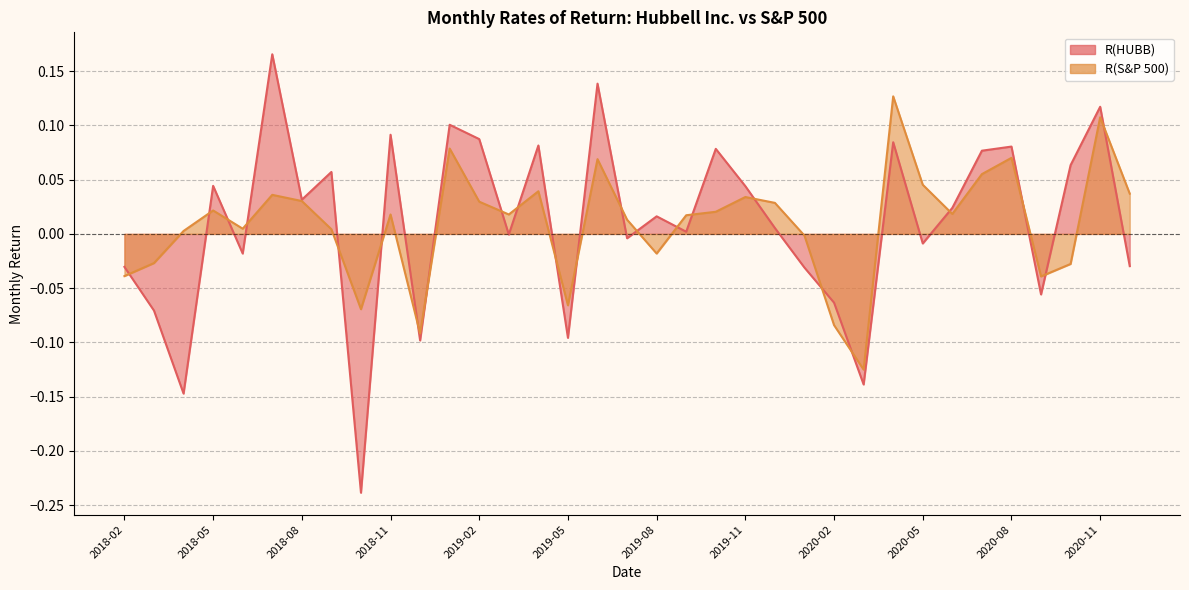

What value does the R(S&P 500) series have at 2018-12?

-0.1